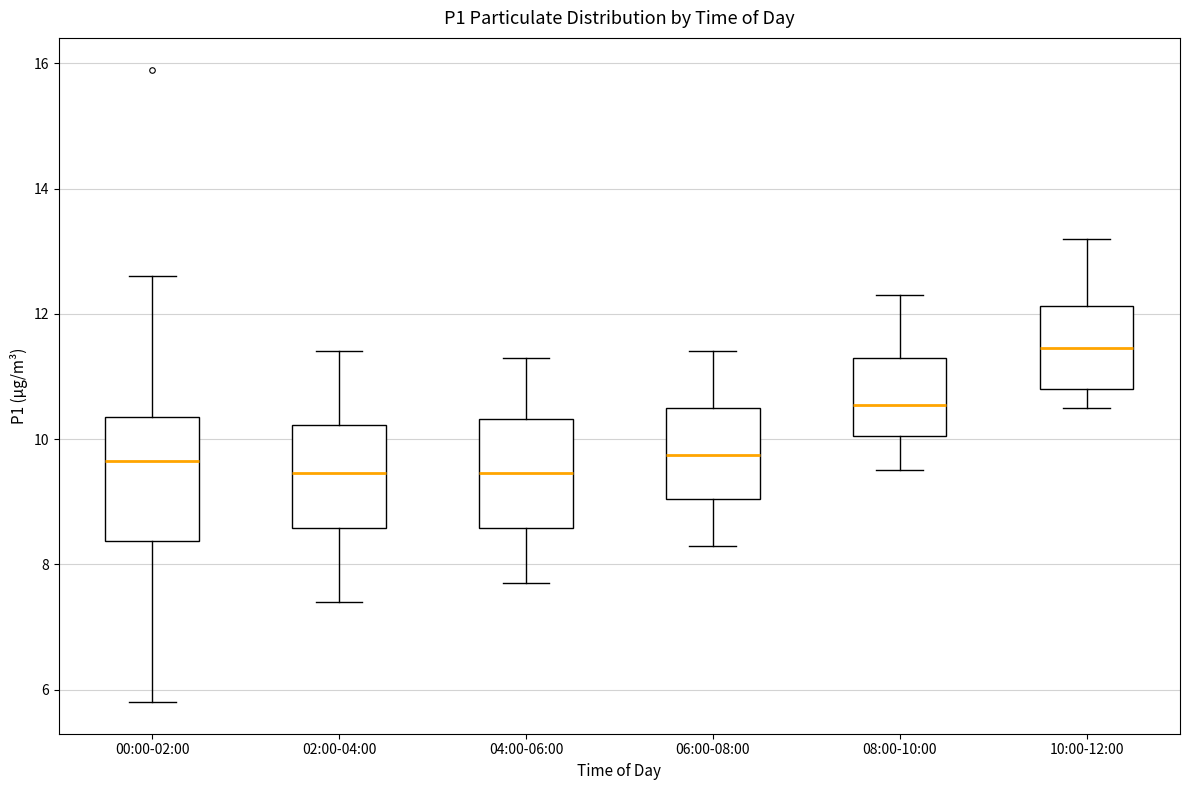

Comparing the boxes themselves (not the whiskers), which one is the tallest?

00:00-02:00